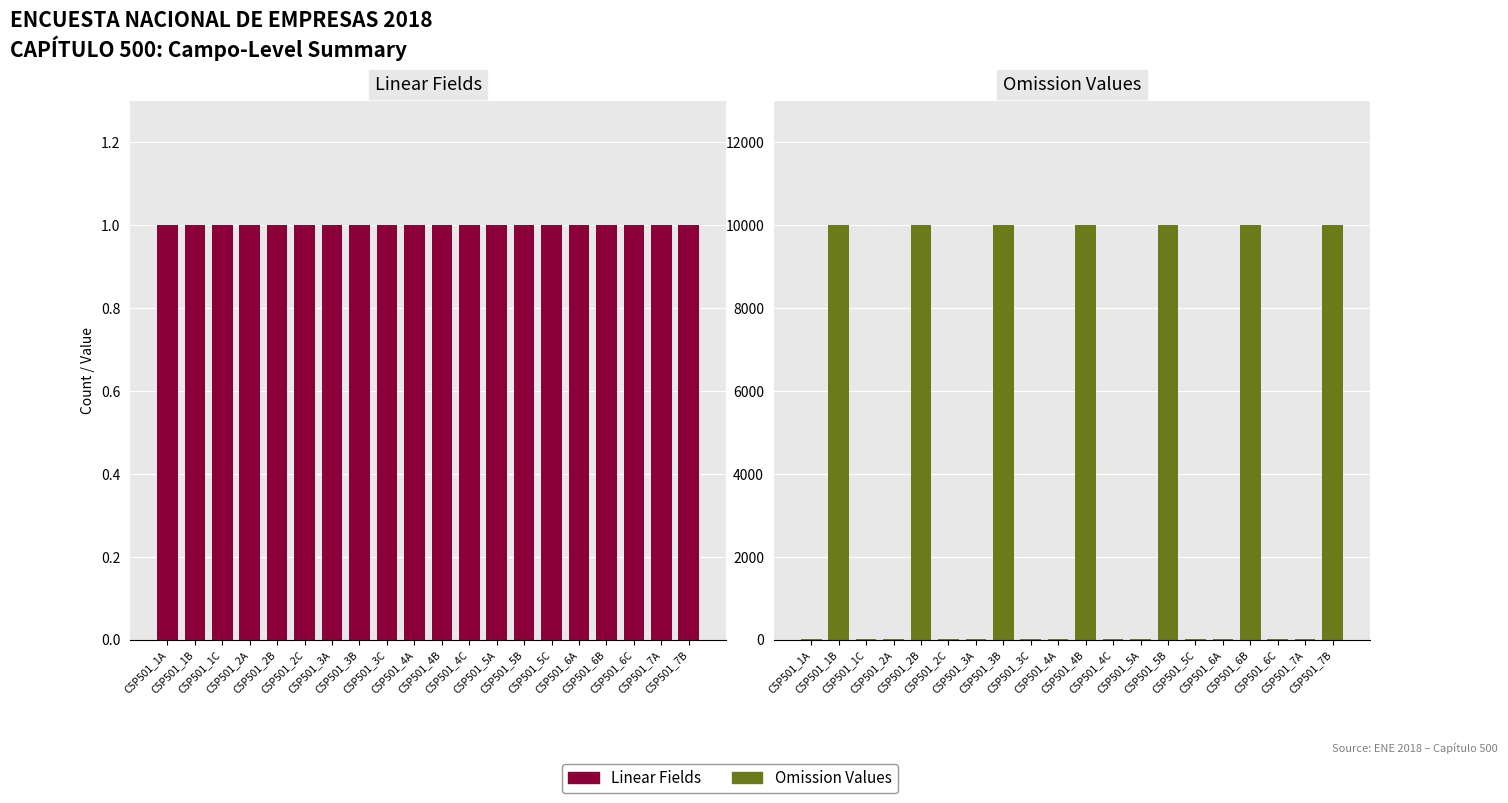

How many bars are there in each group?

2